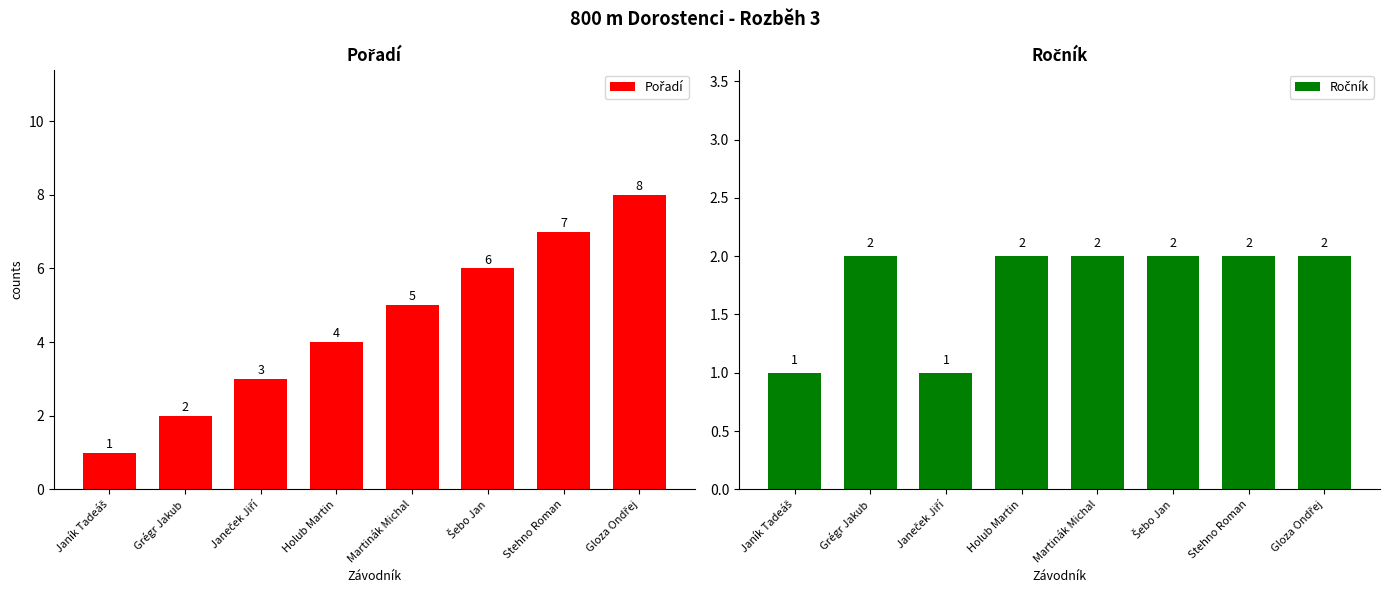

What is the label of the 3rd bar from the left?

Janeček Jiří